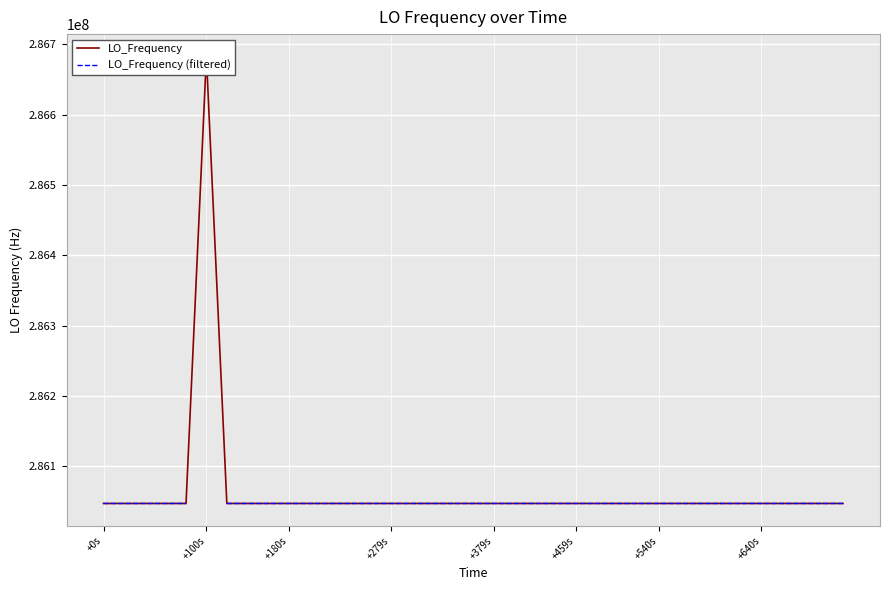

True or false: LO_Frequency (filtered) and LO_Frequency intersect in this chart.

False